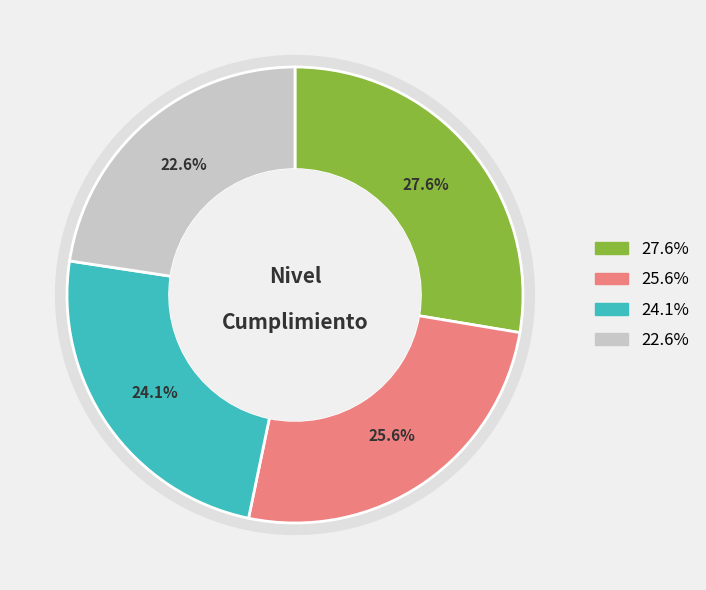

Does EVALUACION DEL RIESGO represent more than half of the total?

No